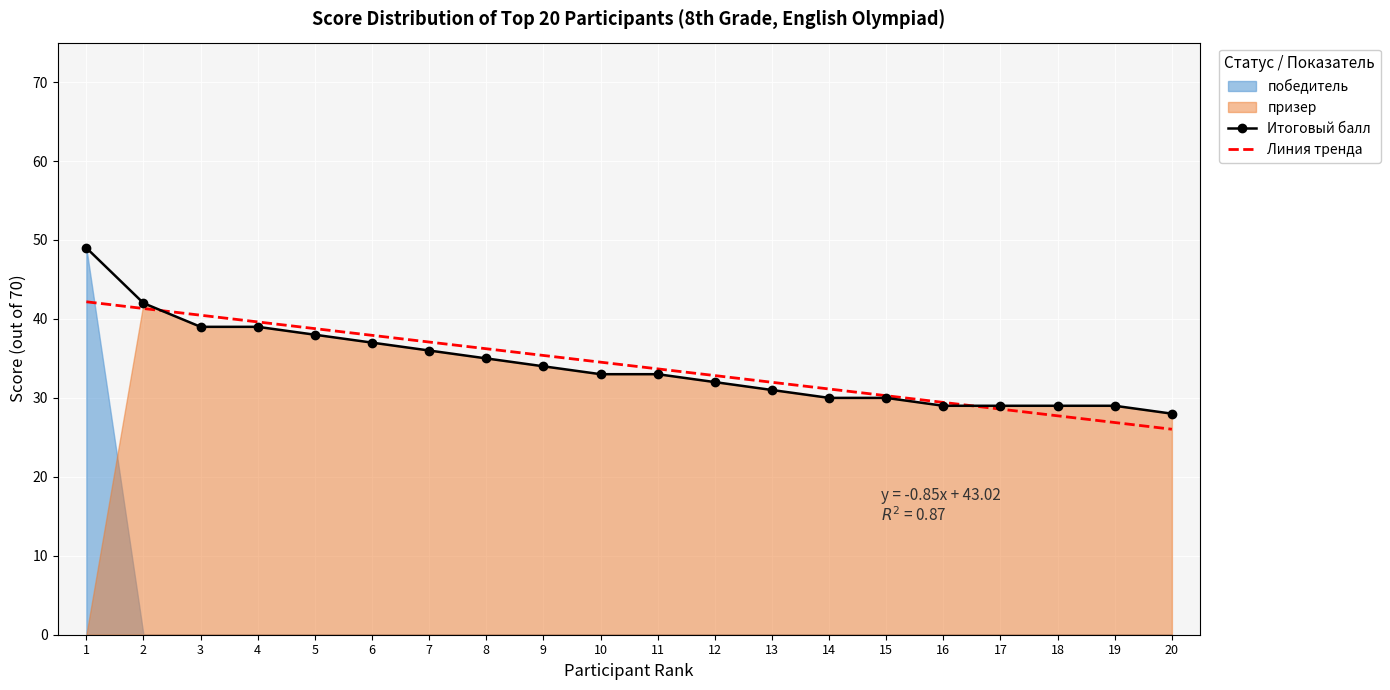

What is the minimum value shown in the chart?

26.0